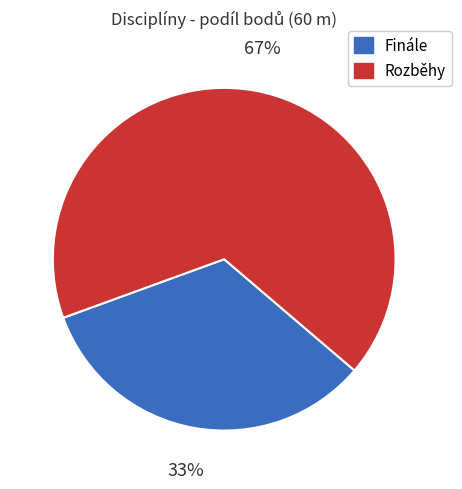

How many segments does this pie chart have?

2